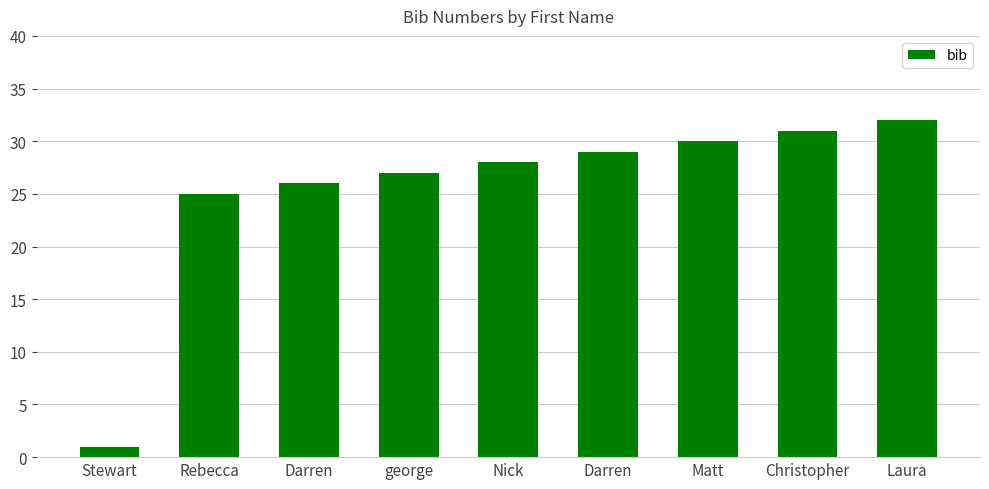

Count the number of categories in the chart.

9